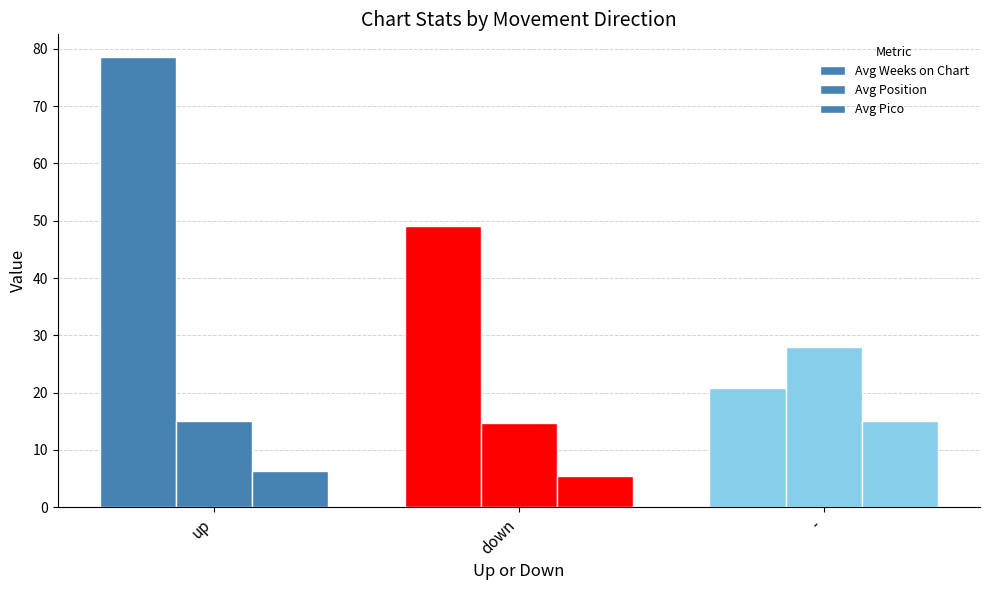

What value does the Avg Position series have at down?

14.8